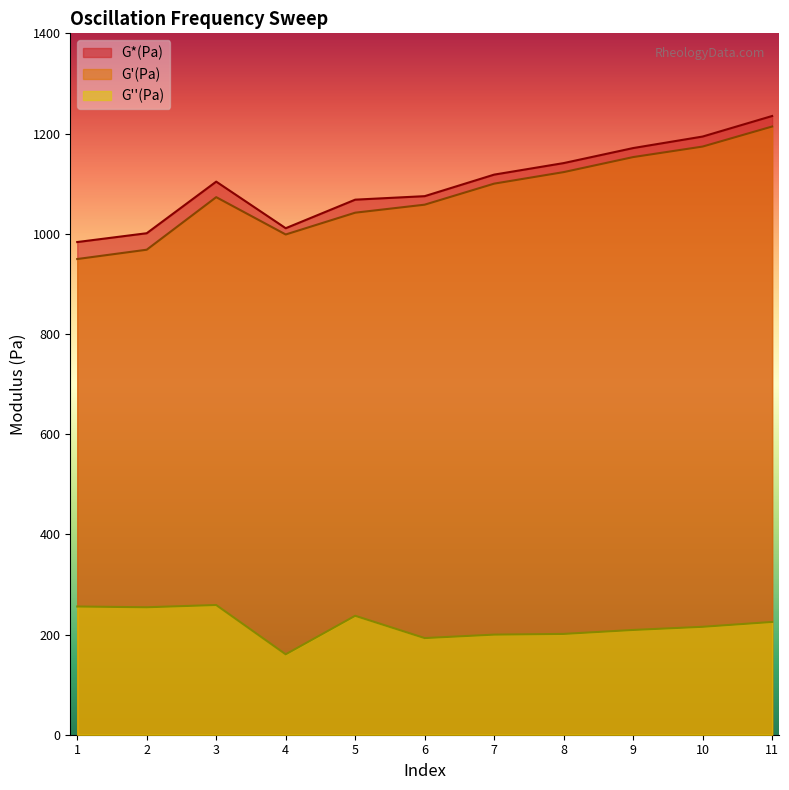

How many distinct data groups are displayed?

3